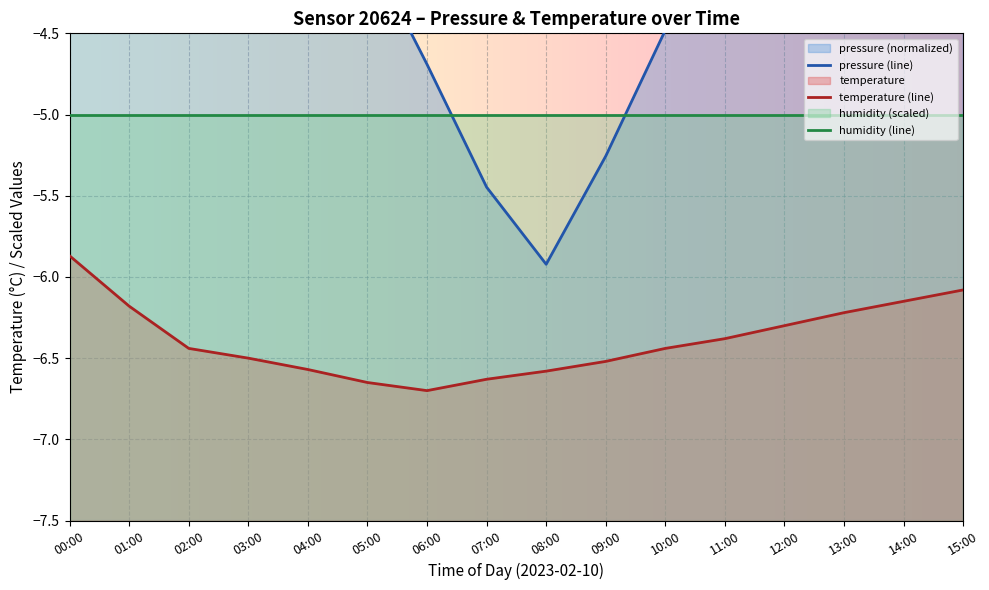

What is the difference between the highest and lowest values at 15:00?

5.1